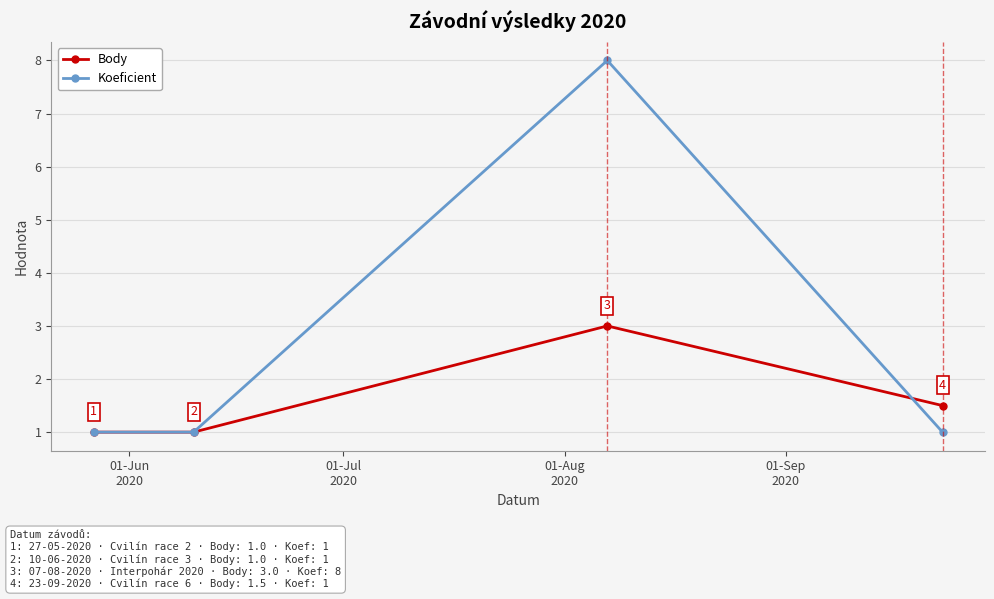

Which series has the largest range (max minus min)?

Koeficient